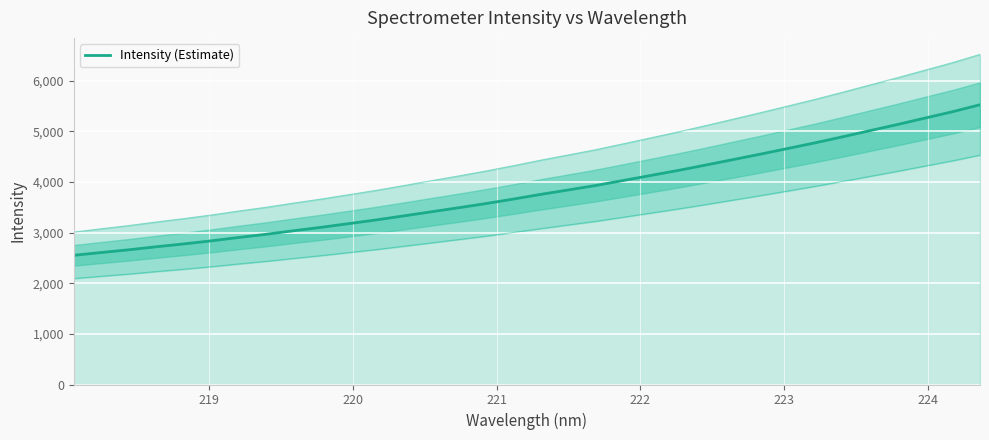

Reading left to right, what are all the values shown in this chart?

2552.7	2608.1	2661.8	2721.7	2777.9	2838.6	2905.3	2968.3	3038.4	3105.8	3178.7	3251.4	3331.3	3412.1	3492.7	3575.5	3664.8	3757.4	3844.8	3932.7	4031.4	4130.5	4230.4	4335.9	4443.9	4552.4	4664.2	4776.7	4895.8	5017.5	5138.7	5264.9	5390.5	5527.7